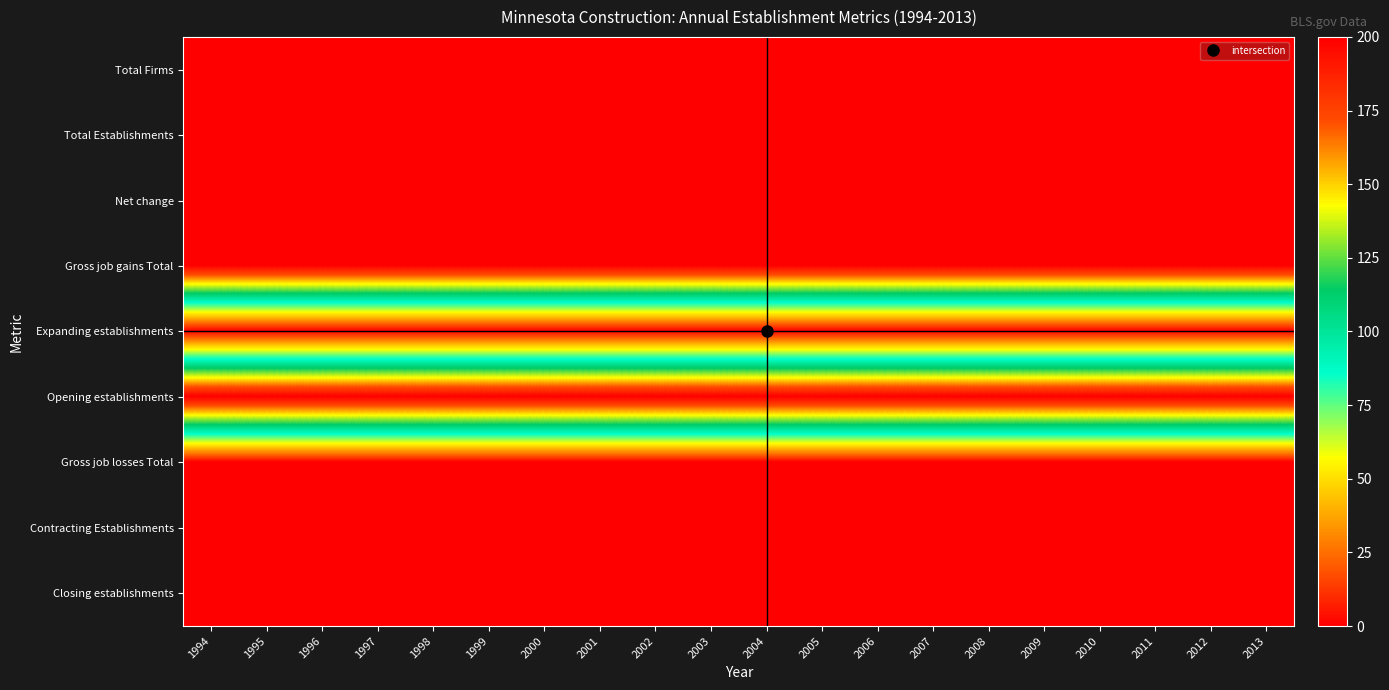

How many categories are shown in the chart?

20